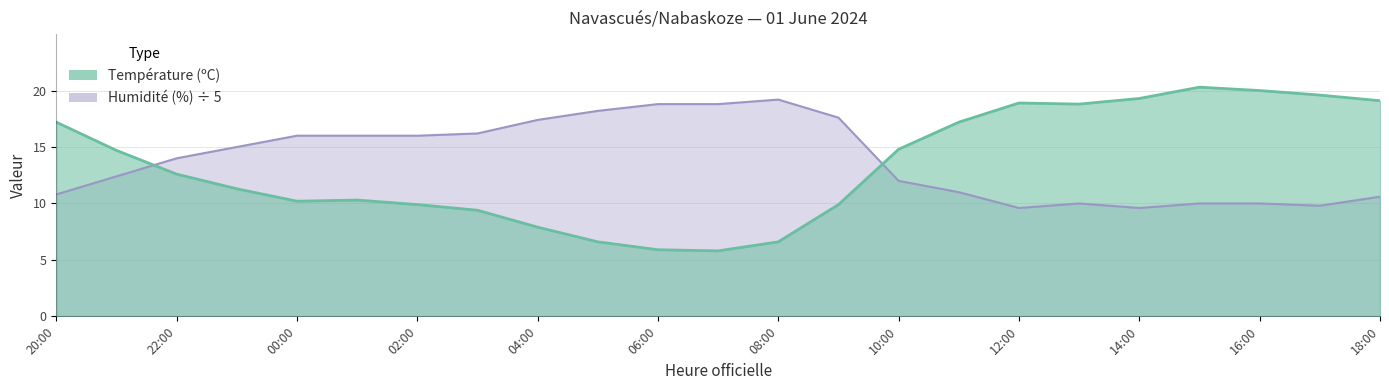

What is the minimum value shown in the chart?

5.8